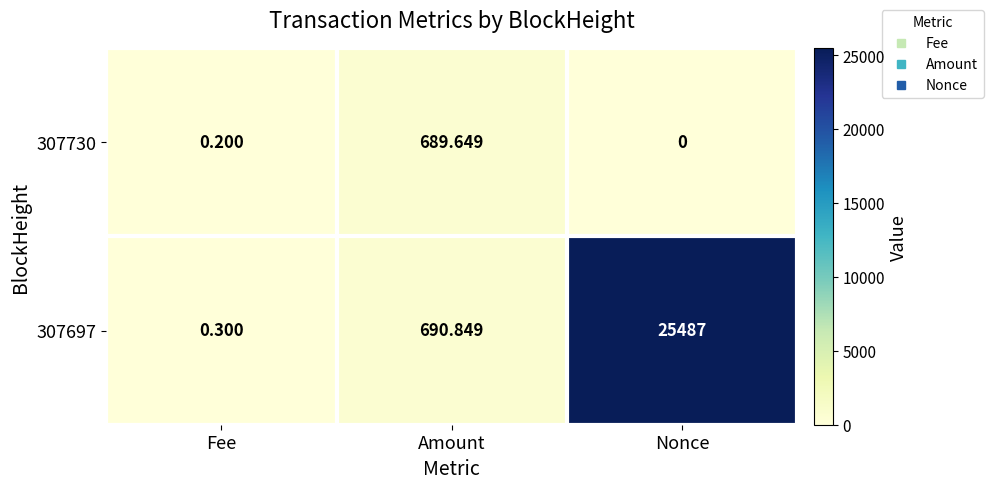

Which label corresponds to the largest value in the chart?

Nonce